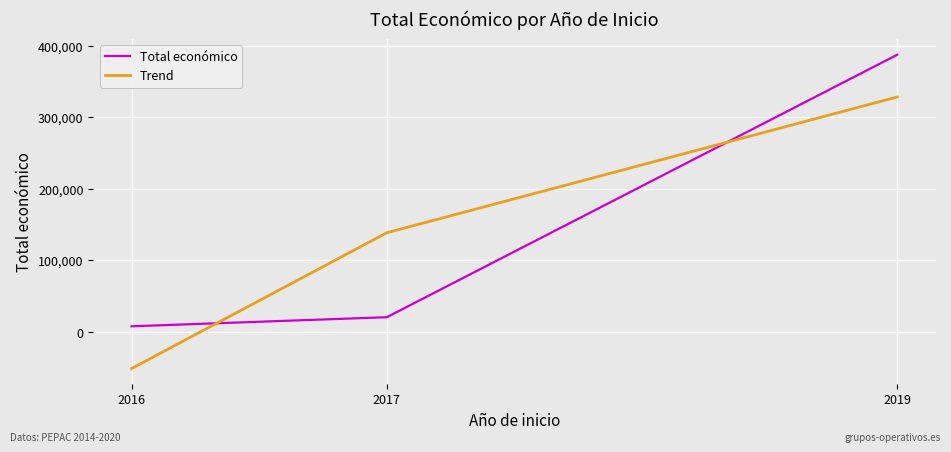

Which label corresponds to the largest value in the chart?

2019